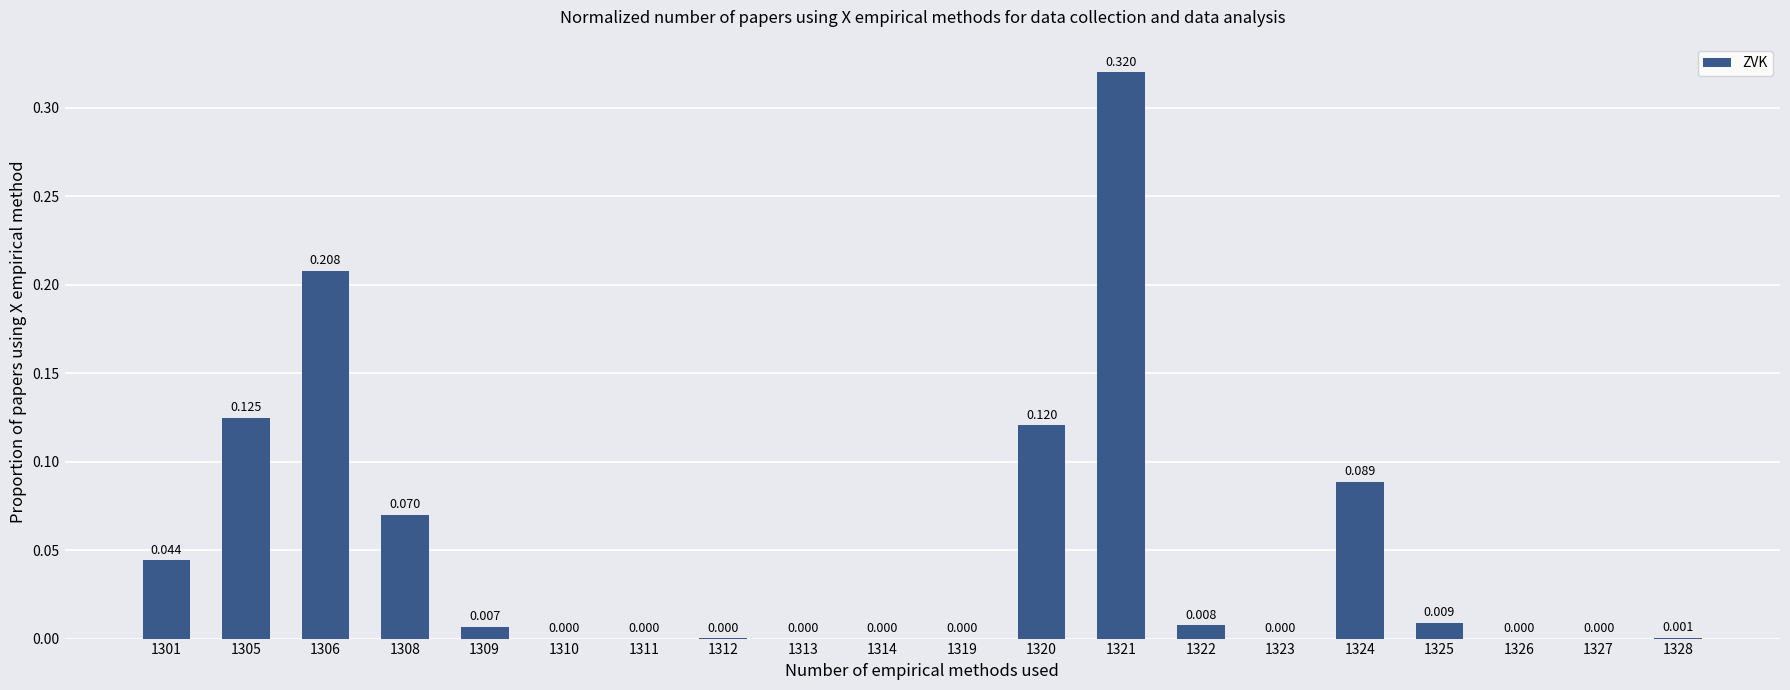

List the labels in order of value, largest first.

1321, 1306, 1305, 1320, 1324, 1308, 1301, 1325, 1322, 1309, 1328, 1312, 1310, 1311, 1313, 1314, 1319, 1323, 1326, 1327